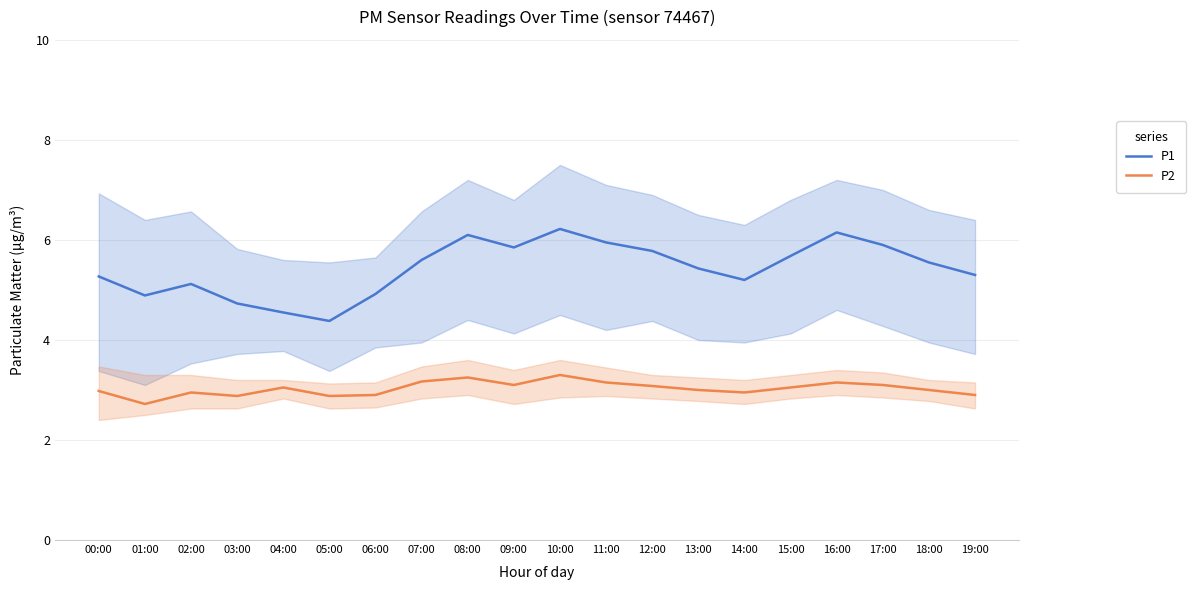

In P2, how many points are higher than both neighbors (excluding endpoints)?

5